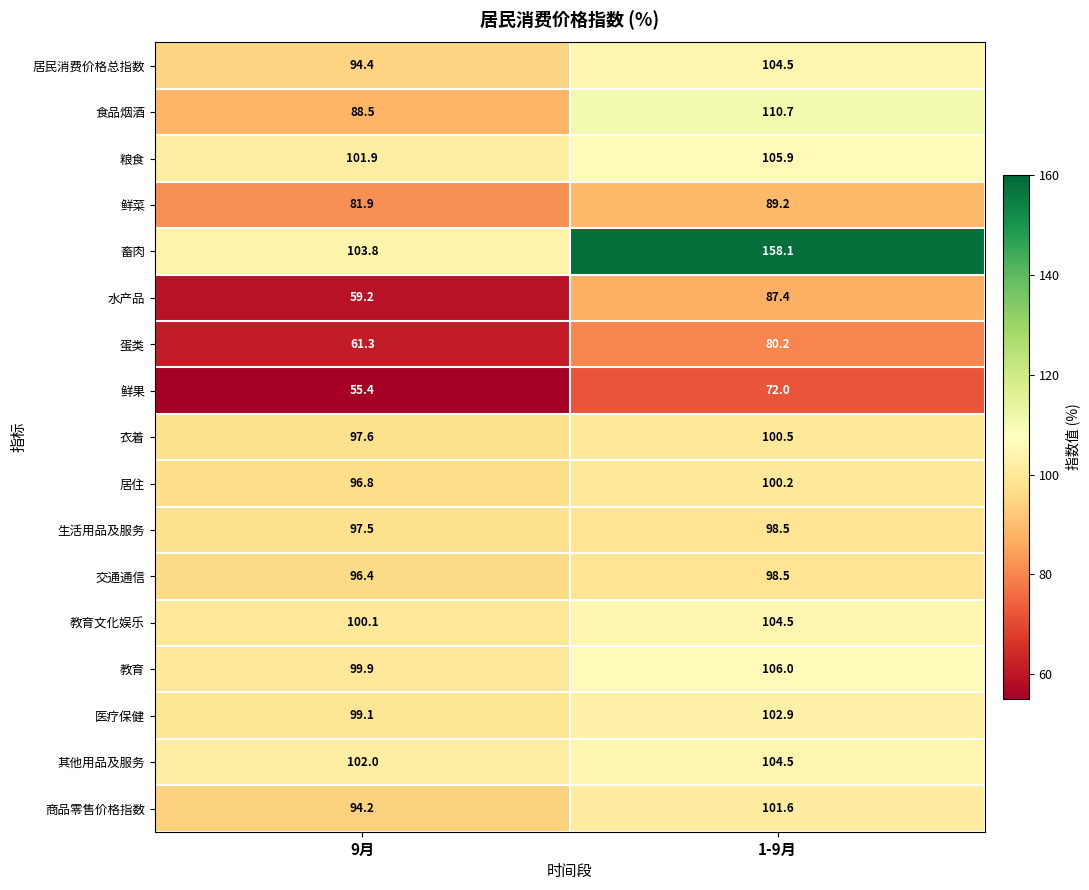

What is the average value of the 交通通信 series?

97.5